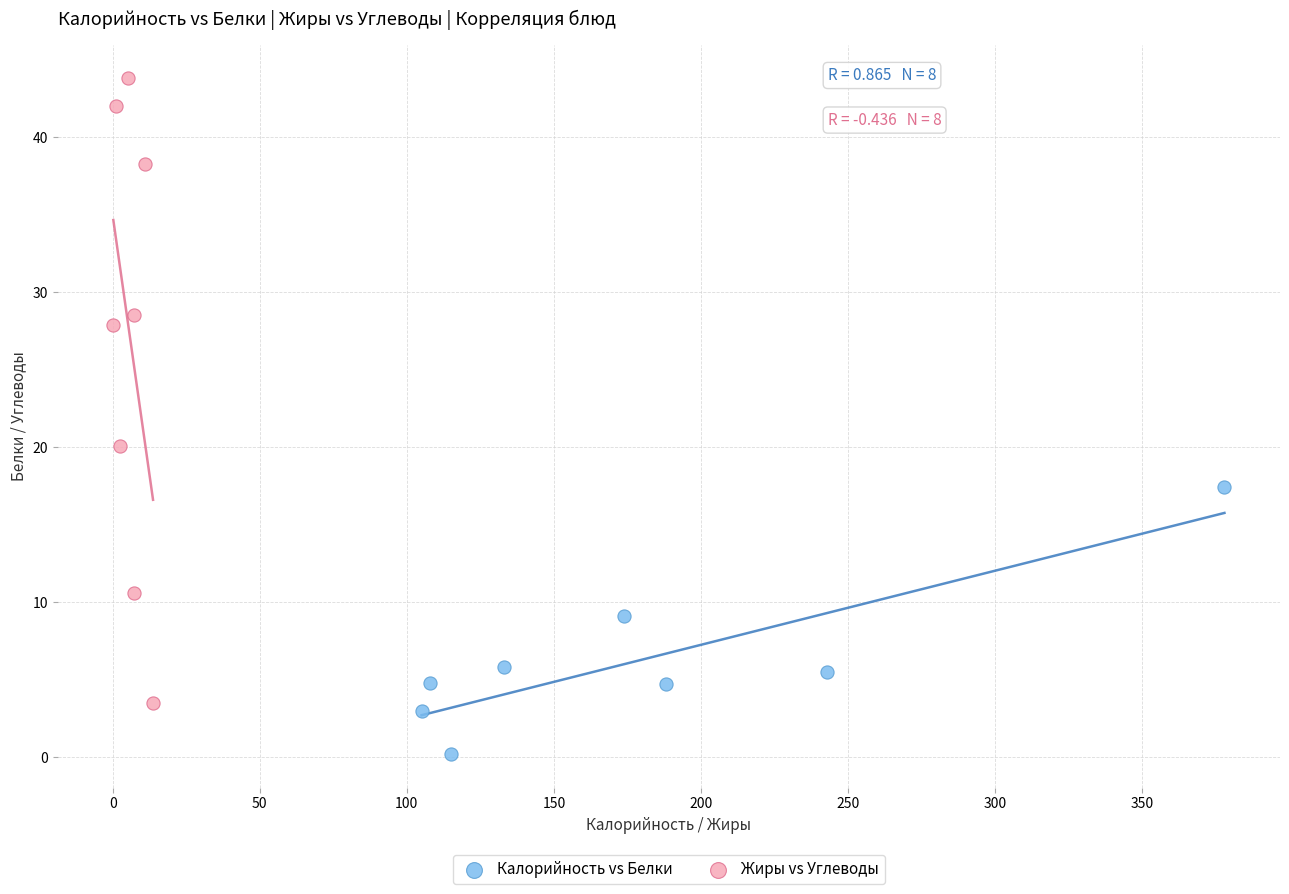

Which series contains the highest Y value?

Жиры vs Углеводы